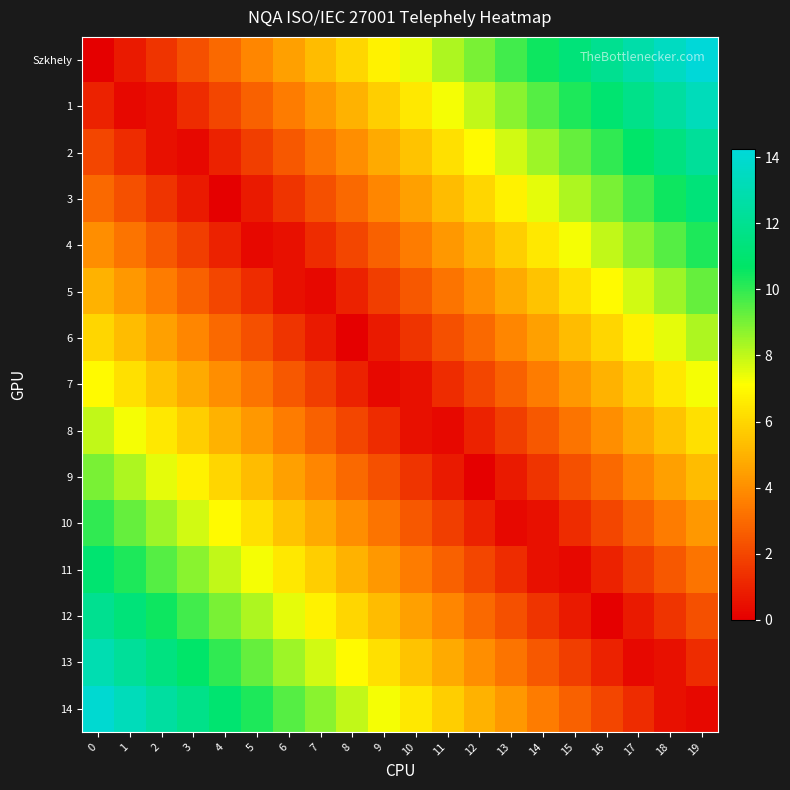

Reading left to right, what are all the values shown in this chart?

Szkhely: 0=0.0	1=0.8	2=1.5	3=2.2	4=3.0	5=3.8	6=4.5	7=5.2	8=6.0	9=6.8	10=7.5	11=8.2	12=9.0	13=9.8	14=10.5	15=11.2	16=12.0	17=12.8	18=13.5	19=14.2
1: 0=1.0	1=0.2	2=0.5	3=1.2	4=2.0	5=2.8	6=3.5	7=4.2	8=5.0	9=5.8	10=6.5	11=7.2	12=8.0	13=8.8	14=9.5	15=10.2	16=11.0	17=11.8	18=12.5	19=13.2
2: 0=2.0	1=1.2	2=0.5	3=0.2	4=1.0	5=1.8	6=2.5	7=3.2	8=4.0	9=4.8	10=5.5	11=6.2	12=7.0	13=7.8	14=8.5	15=9.2	16=10.0	17=10.8	18=11.5	19=12.2
3: 0=3.0	1=2.2	2=1.5	3=0.8	4=0.0	5=0.8	6=1.5	7=2.2	8=3.0	9=3.8	10=4.5	11=5.2	12=6.0	13=6.8	14=7.5	15=8.2	16=9.0	17=9.8	18=10.5	19=11.2
4: 0=4.0	1=3.2	2=2.5	3=1.8	4=1.0	5=0.2	6=0.5	7=1.2	8=2.0	9=2.8	10=3.5	11=4.2	12=5.0	13=5.8	14=6.5	15=7.2	16=8.0	17=8.8	18=9.5	19=10.2
5: 0=5.0	1=4.2	2=3.5	3=2.8	4=2.0	5=1.2	6=0.5	7=0.2	8=1.0	9=1.8	10=2.5	11=3.2	12=4.0	13=4.8	14=5.5	15=6.2	16=7.0	17=7.8	18=8.5	19=9.2
6: 0=6.0	1=5.2	2=4.5	3=3.8	4=3.0	5=2.2	6=1.5	7=0.8	8=0.0	9=0.8	10=1.5	11=2.2	12=3.0	13=3.8	14=4.5	15=5.2	16=6.0	17=6.8	18=7.5	19=8.2
7: 0=7.0	1=6.2	2=5.5	3=4.8	4=4.0	5=3.2	6=2.5	7=1.8	8=1.0	9=0.2	10=0.5	11=1.2	12=2.0	13=2.8	14=3.5	15=4.2	16=5.0	17=5.8	18=6.5	19=7.2
8: 0=8.0	1=7.2	2=6.5	3=5.8	4=5.0	5=4.2	6=3.5	7=2.8	8=2.0	9=1.2	10=0.5	11=0.2	12=1.0	13=1.8	14=2.5	15=3.2	16=4.0	17=4.8	18=5.5	19=6.2
9: 0=9.0	1=8.2	2=7.5	3=6.8	4=6.0	5=5.2	6=4.5	7=3.8	8=3.0	9=2.2	10=1.5	11=0.8	12=0.0	13=0.8	14=1.5	15=2.2	16=3.0	17=3.8	18=4.5	19=5.2
10: 0=10.0	1=9.2	2=8.5	3=7.8	4=7.0	5=6.2	6=5.5	7=4.8	8=4.0	9=3.2	10=2.5	11=1.8	12=1.0	13=0.2	14=0.5	15=1.2	16=2.0	17=2.8	18=3.5	19=4.2
11: 0=11.0	1=10.2	2=9.5	3=8.8	4=8.0	5=7.2	6=6.5	7=5.8	8=5.0	9=4.2	10=3.5	11=2.8	12=2.0	13=1.2	14=0.5	15=0.2	16=1.0	17=1.8	18=2.5	19=3.2
12: 0=12.0	1=11.2	2=10.5	3=9.8	4=9.0	5=8.2	6=7.5	7=6.8	8=6.0	9=5.2	10=4.5	11=3.8	12=3.0	13=2.2	14=1.5	15=0.8	16=0.0	17=0.8	18=1.5	19=2.2
13: 0=13.0	1=12.2	2=11.5	3=10.8	4=10.0	5=9.2	6=8.5	7=7.8	8=7.0	9=6.2	10=5.5	11=4.8	12=4.0	13=3.2	14=2.5	15=1.8	16=1.0	17=0.2	18=0.5	19=1.2
14: 0=14.0	1=13.2	2=12.5	3=11.8	4=11.0	5=10.2	6=9.5	7=8.8	8=8.0	9=7.2	10=6.5	11=5.8	12=5.0	13=4.2	14=3.5	15=2.8	16=2.0	17=1.2	18=0.5	19=0.2